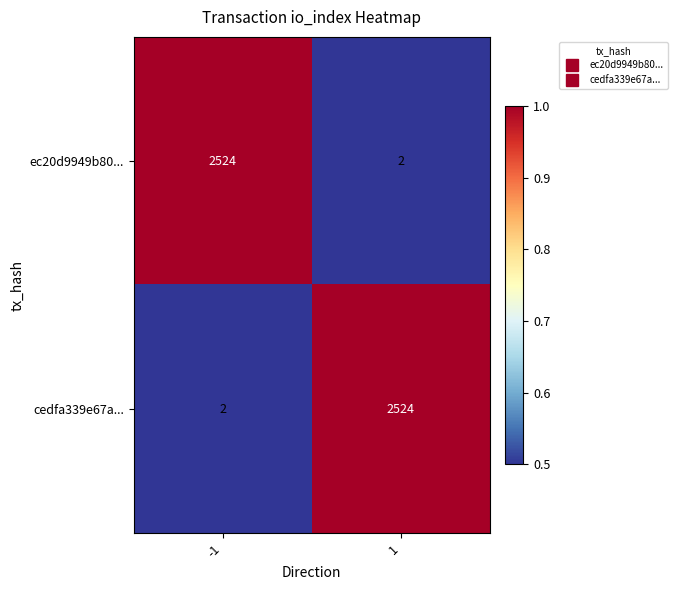

The ec20d9949b80... series shows 1 at 1. True or false?

False